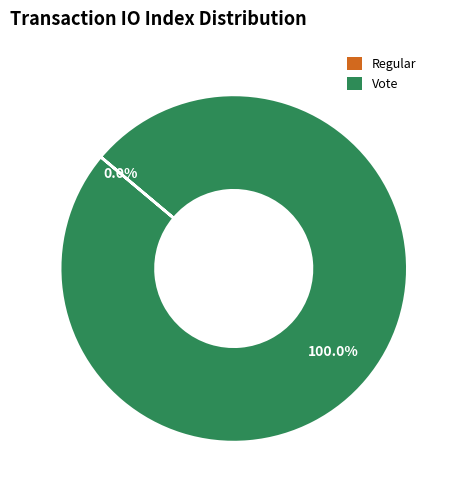

Count the number of slices in the pie.

2